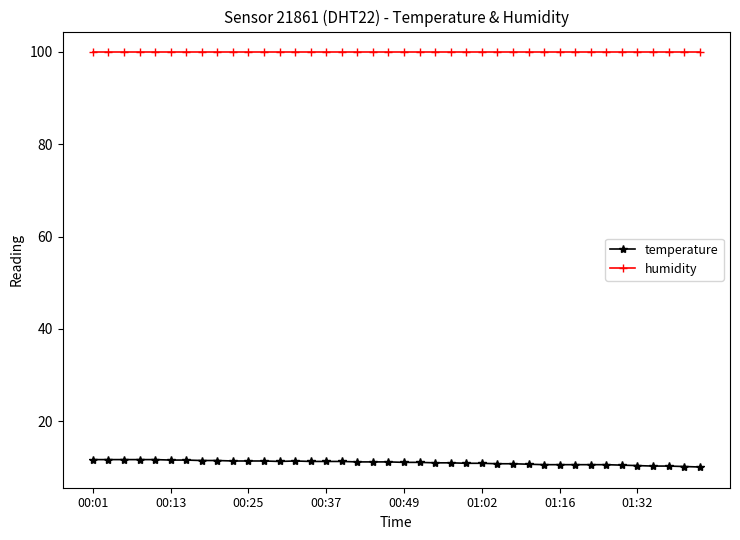

Which series has the widest spread of values?

temperature